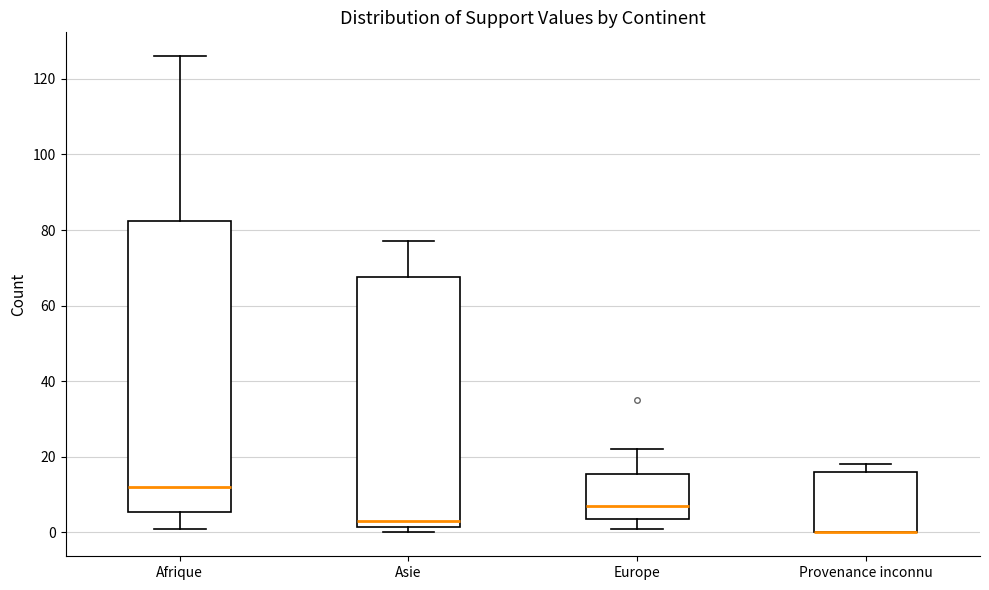

Reading left to right, read every box against the y-axis: the position of its median line, the range the box covers, and the ends of its whiskers. The values are not printed on the chart, so give them approximately, as read against the axis.

Afrique: median 12, box 6 to 82, whiskers 2 to 126
Asie: median 4, box 2 to 68, whiskers 0 to 78
Europe: median 8, box 4 to 16, whiskers 2 to 22
Provenance inconnu: median 0 (drawn on the box's lower edge), box 0 to 16, whiskers 0 to 18